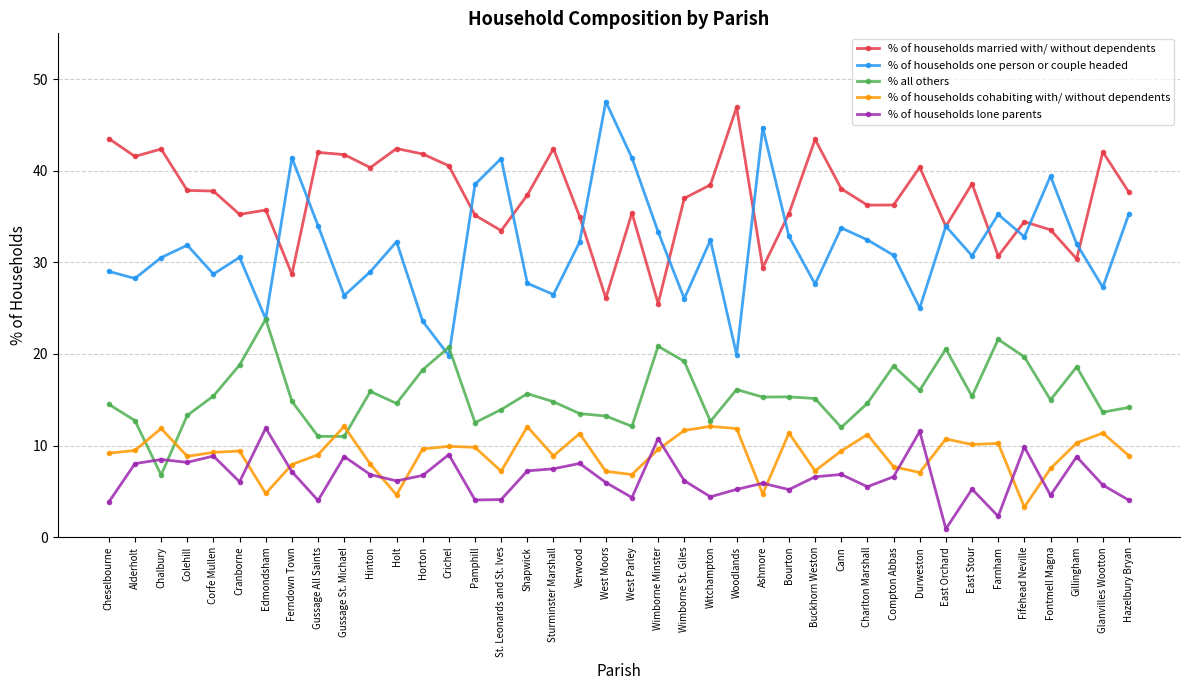

At how many categories does at least one series exceed 25?

40